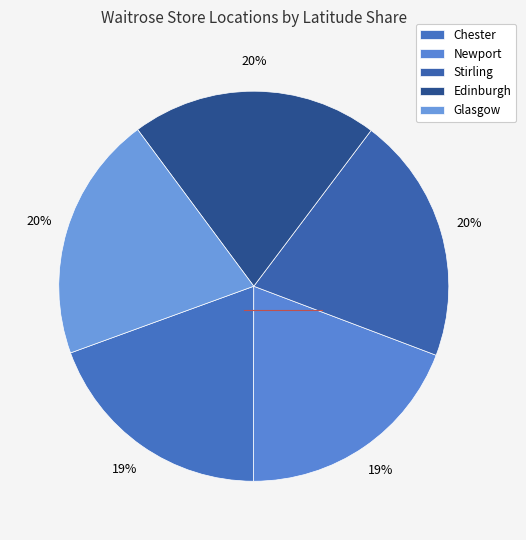

Count the number of slices in the pie.

5